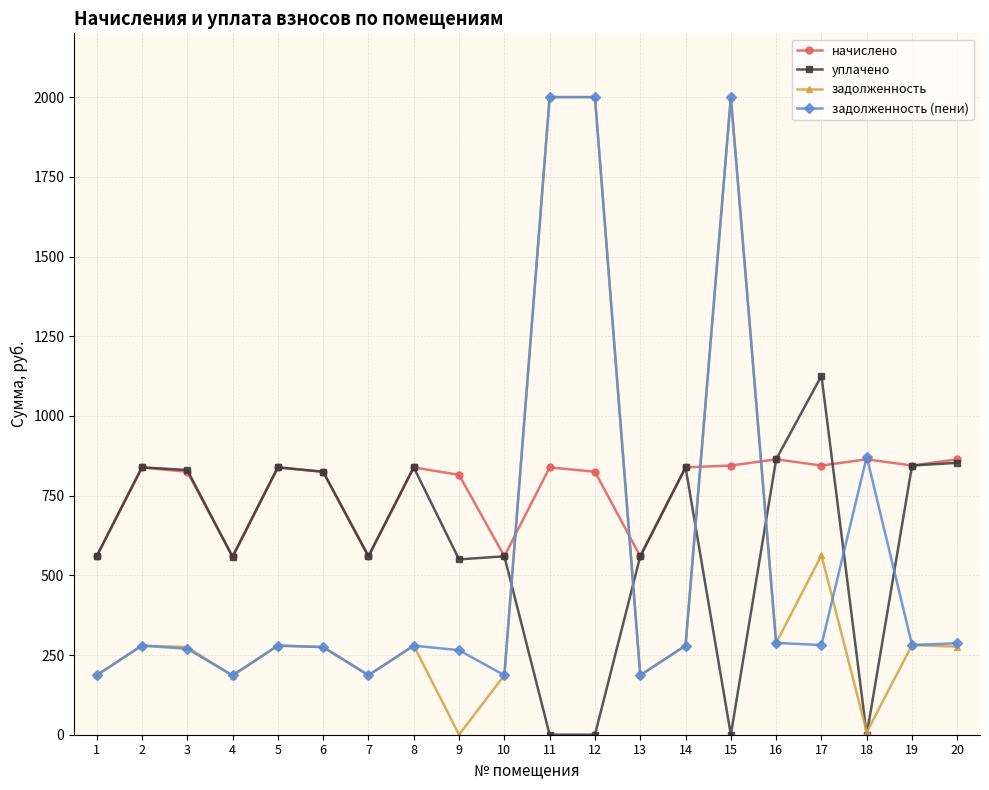

Which series ends up on top after the final intersection of задолженность and начислено?

начислено